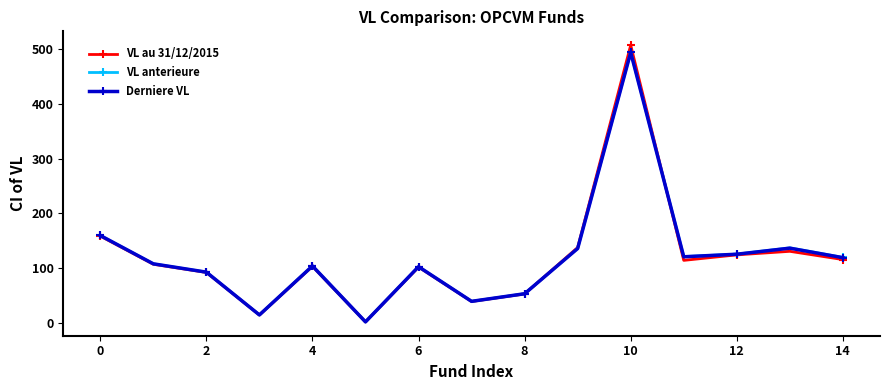

How many interior local peaks does the Derniere VL series have?

4